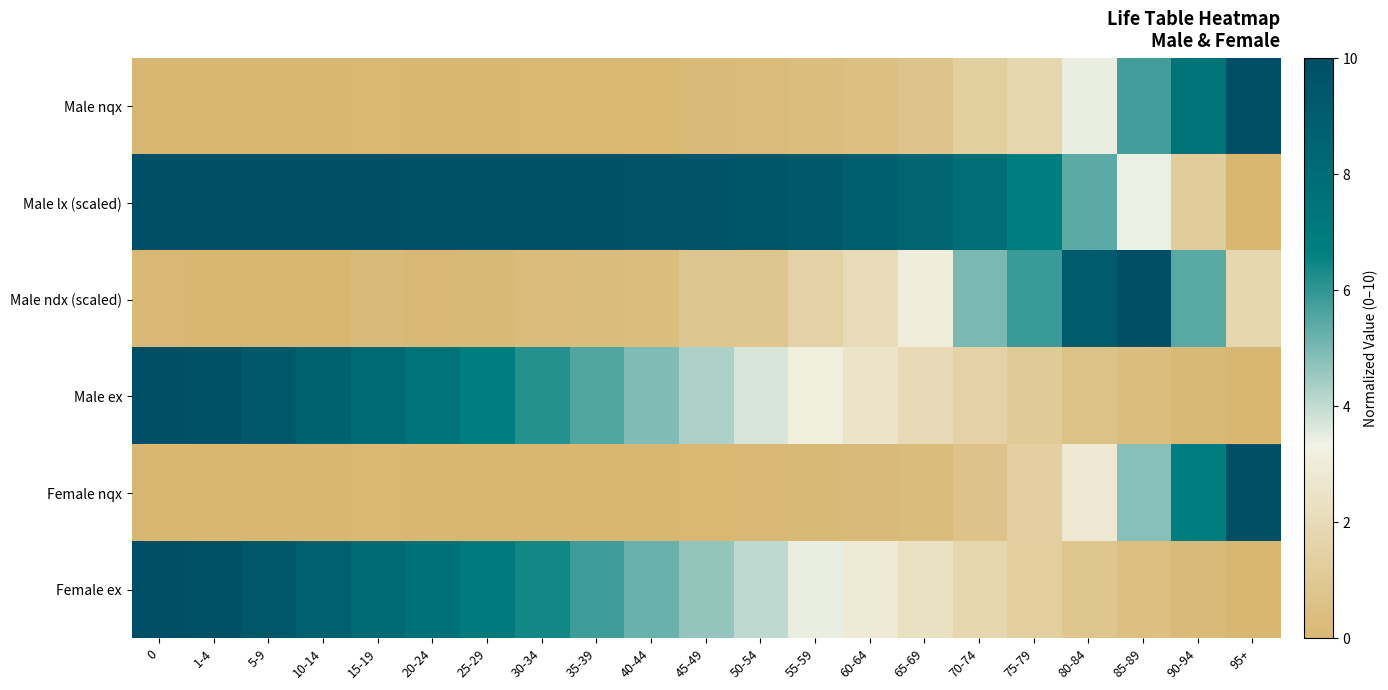

Which has a higher value, 40-44 or 85-89?

85-89